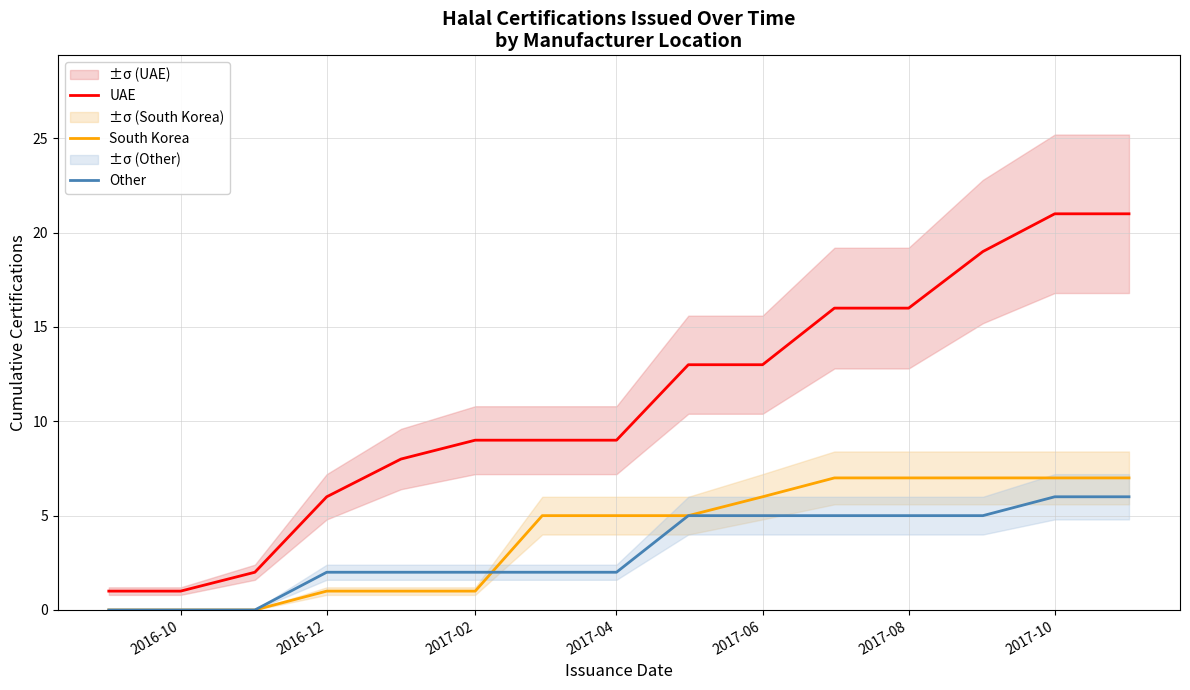

True or false: South Korea and UAE intersect in this chart.

False